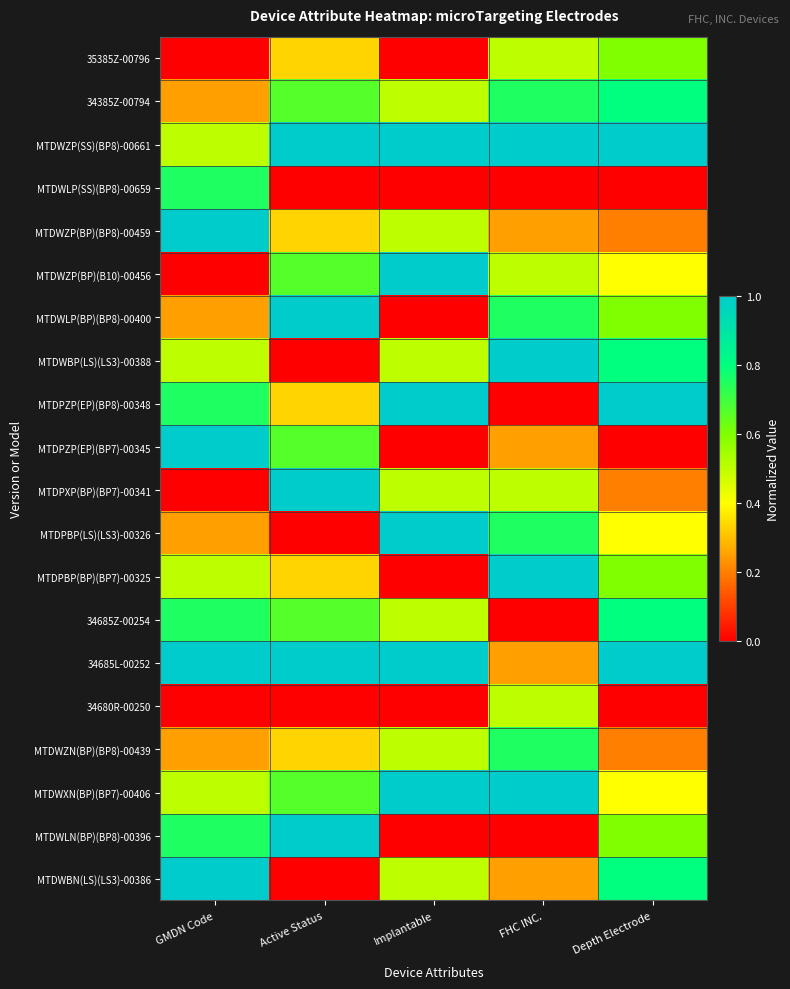

What is the spread (max minus min) of values at FHC INC.?

1.0